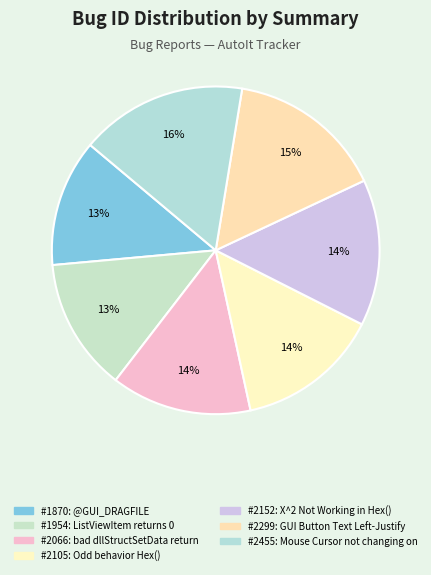

How many segments does this pie chart have?

7